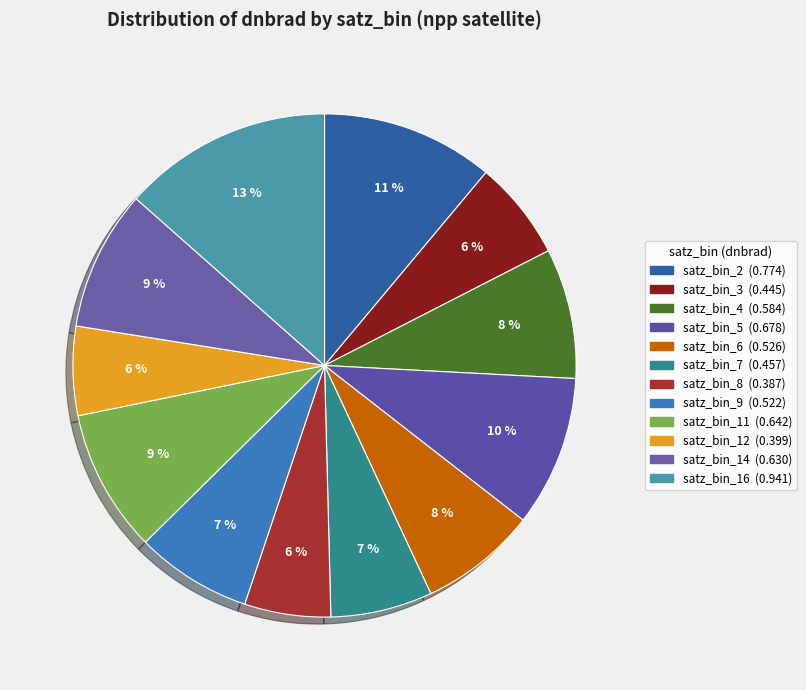

Is there any slice that represents more than half of the pie?

No